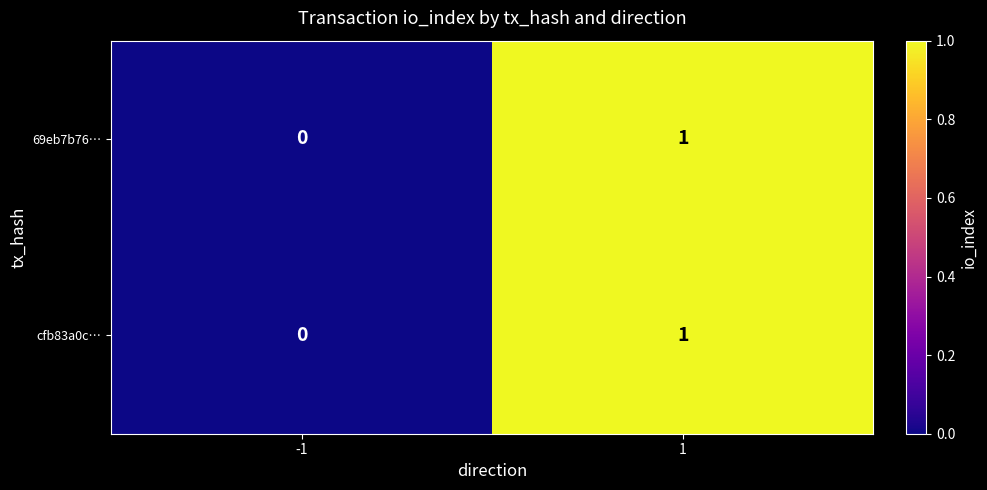

List the labels in order of 69eb7b76… value, smallest first.

-1, 1